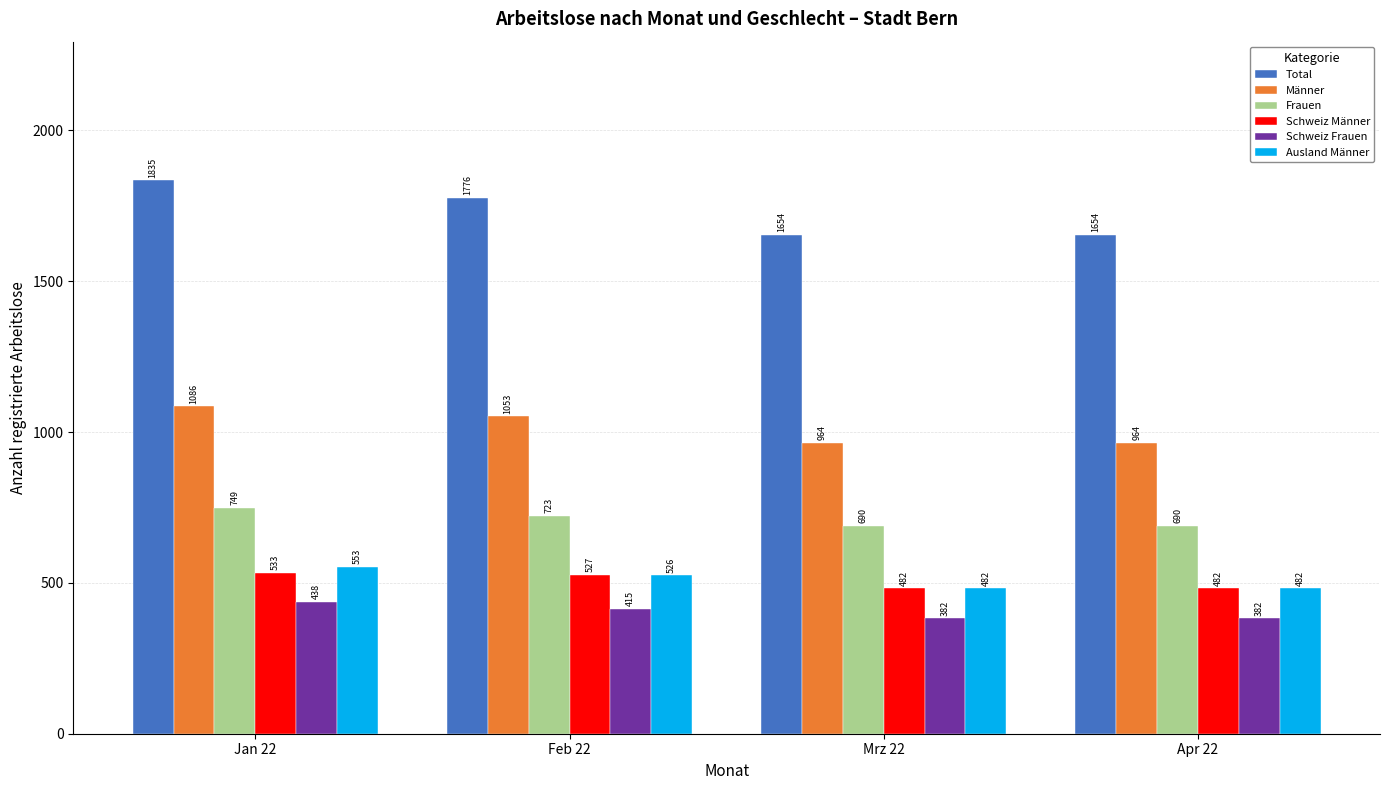

Count the number of data series in this chart.

6